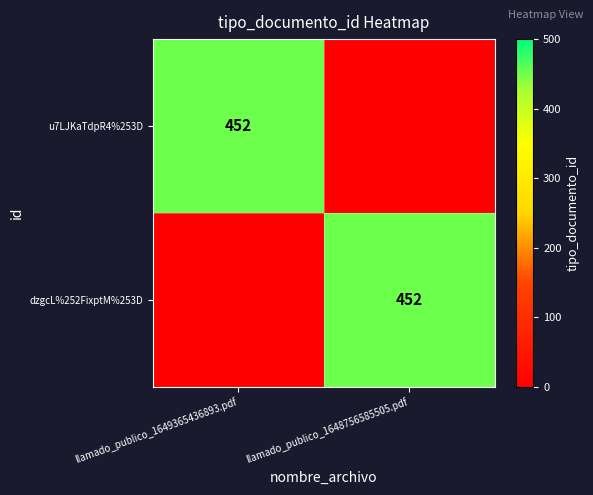

The value of dzgcL%252FixptM%253D at llamado_publico_1648756585505.pdf is 452. True or false?

True